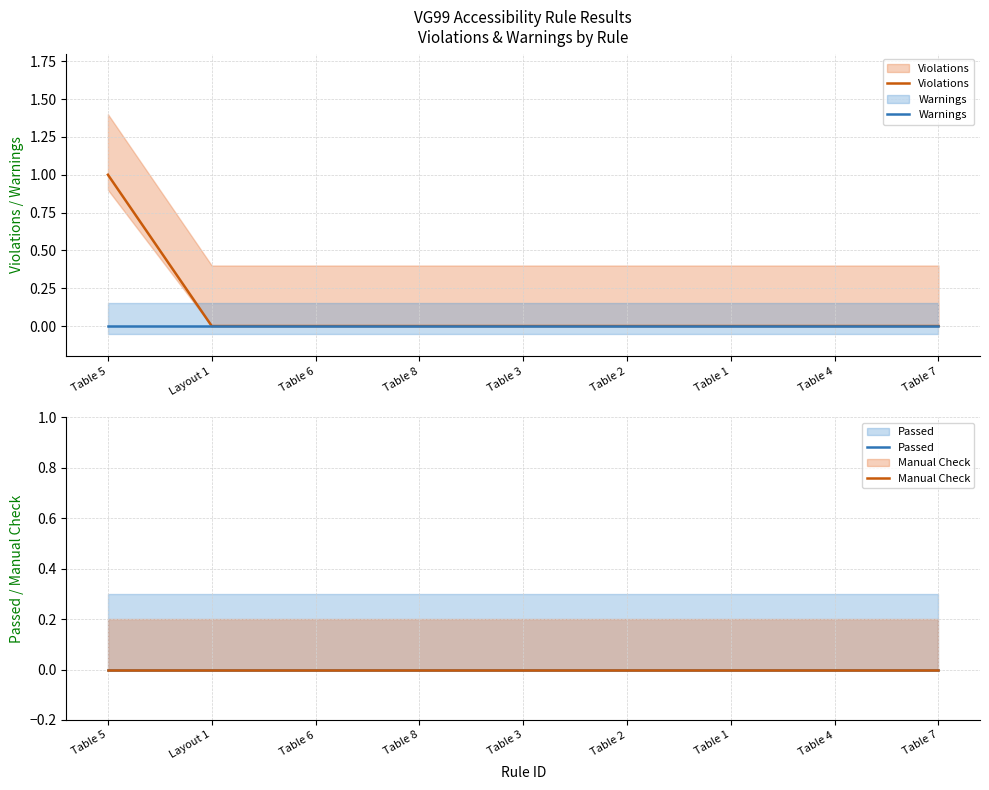

Between Table 6 and Table 4, which series saw the biggest shift?

Violations